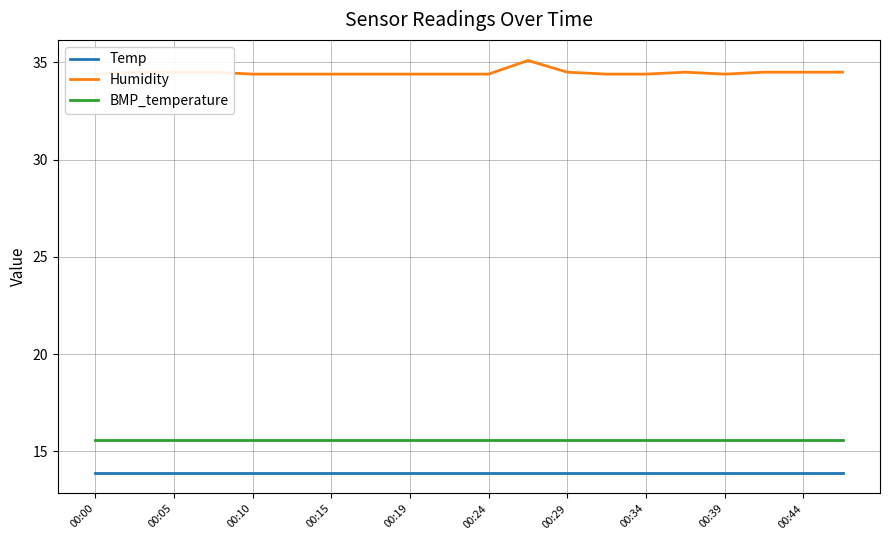

List the series in order of their peak value, lowest first.

Temp, BMP_temperature, Humidity